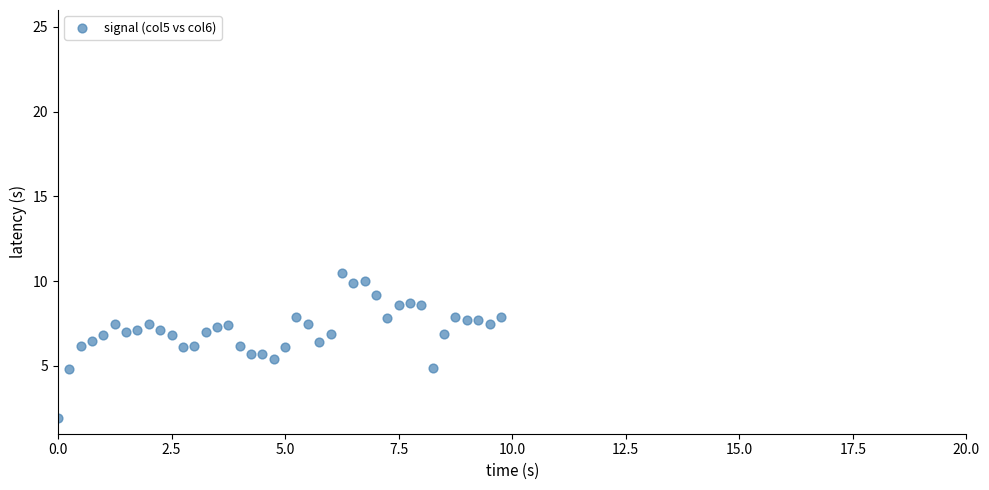

What is the range of X values (max minus min)?

9.8